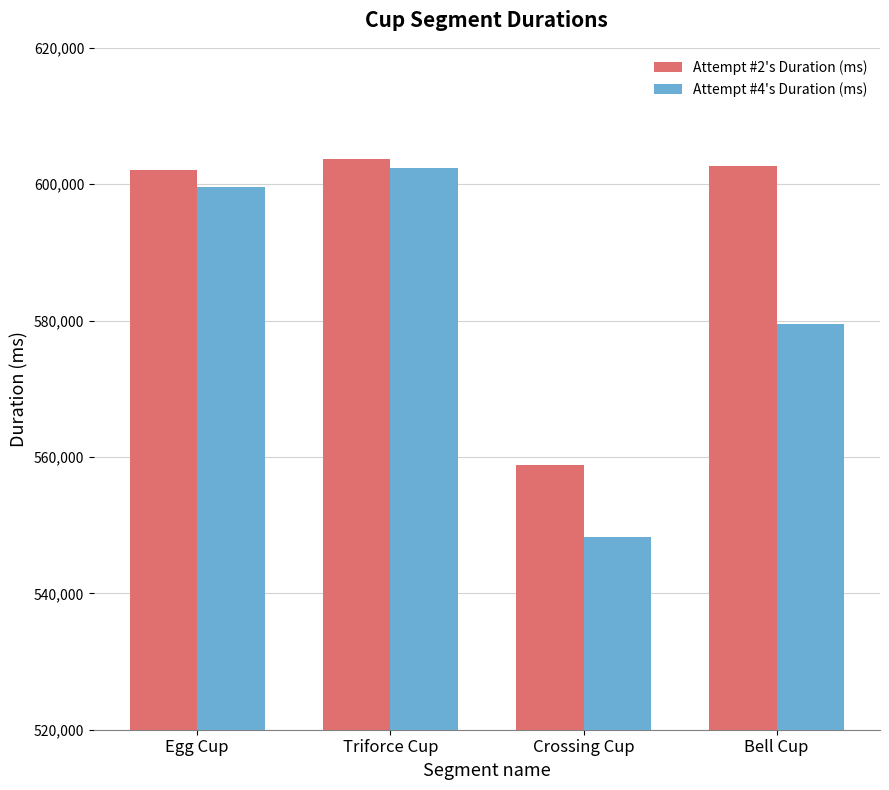

At Triforce Cup, list the series in order from smallest to largest.

Attempt #4's Duration (ms), Attempt #2's Duration (ms)